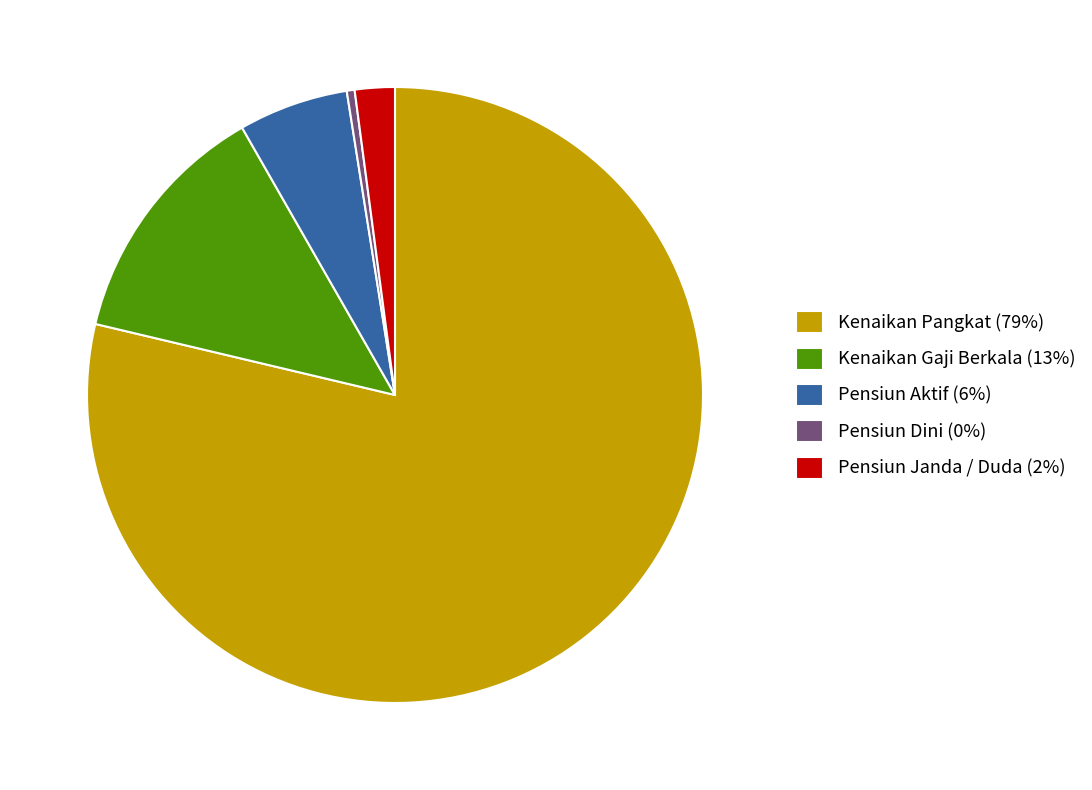

Between Pensiun Aktif (6%) and Kenaikan Gaji Berkala (13%), which is larger?

Kenaikan Gaji Berkala (13%)